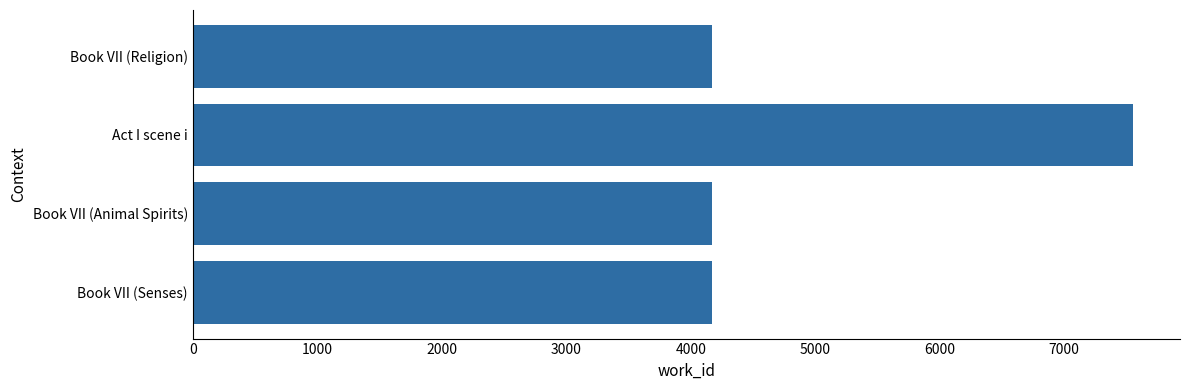

What is the difference between the maximum and minimum values?

3385